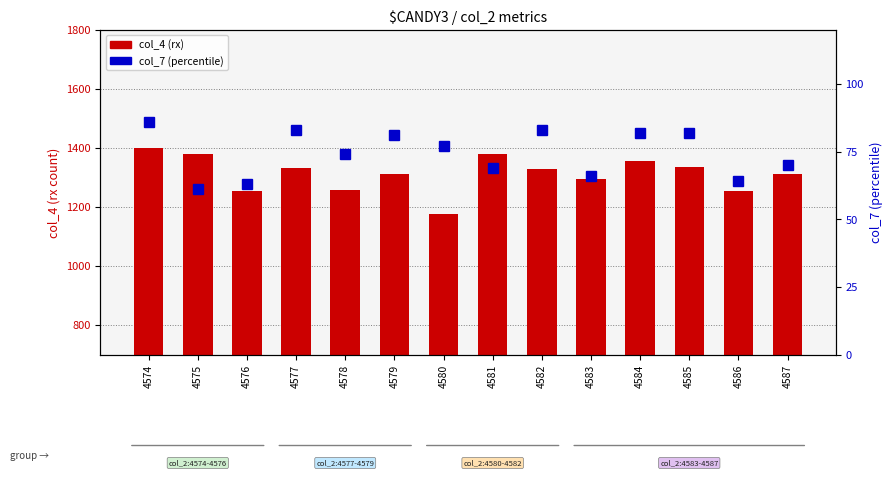

List the series in order of their overall mean, lowest first.

col_7 (percentile), col_4 (rx)